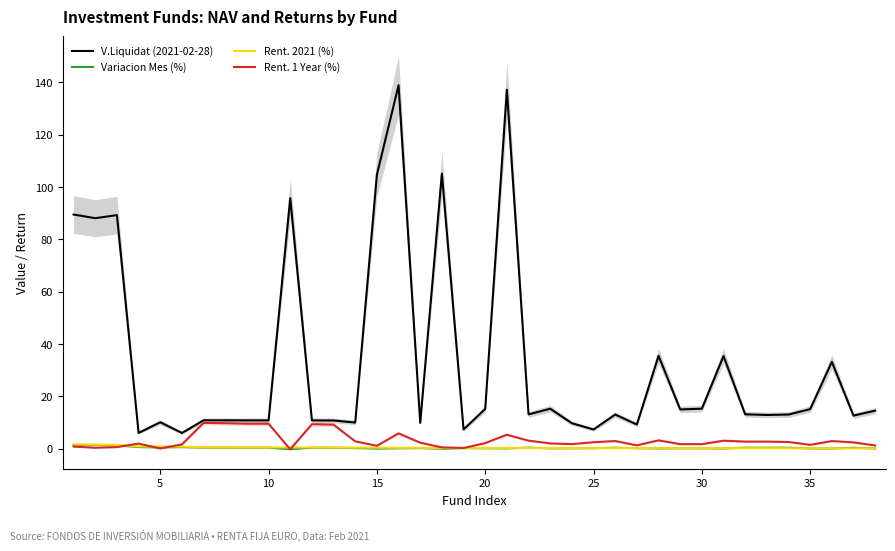

How many values in Rent. 1 Year (%) are below zero?

1